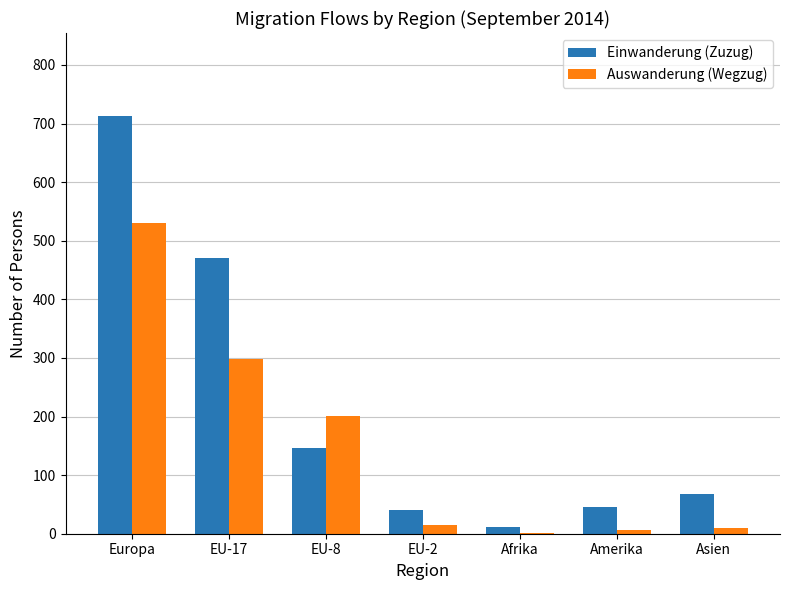

Which category has the highest value in the Einwanderung (Zuzug) series?

Europa